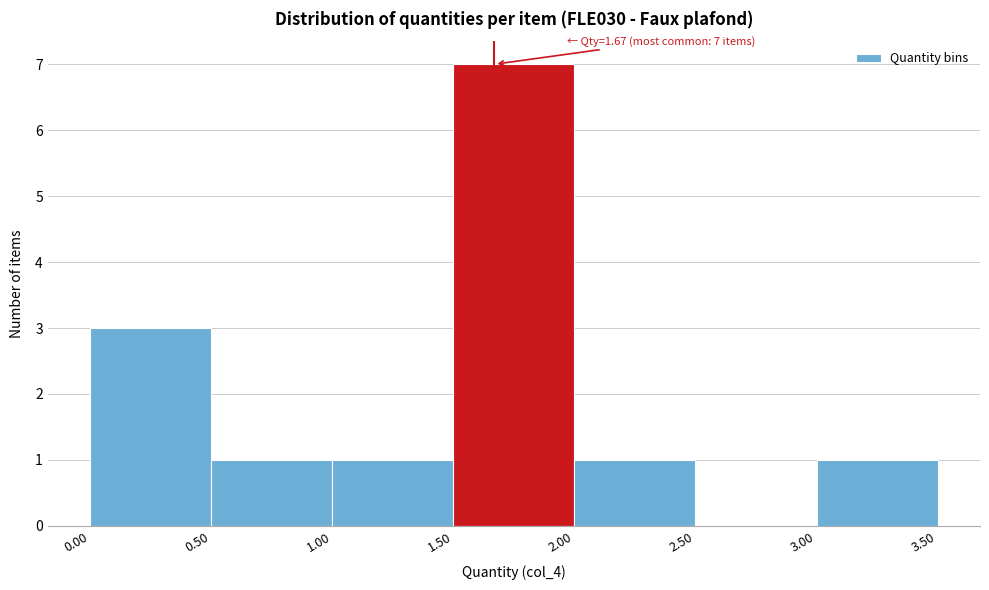

Over which range of the x-axis is the bar tallest?

1.50 to 2.00